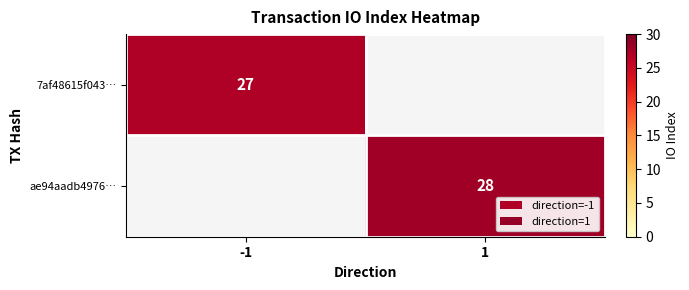

At how many categories does at least one series exceed 27?

1